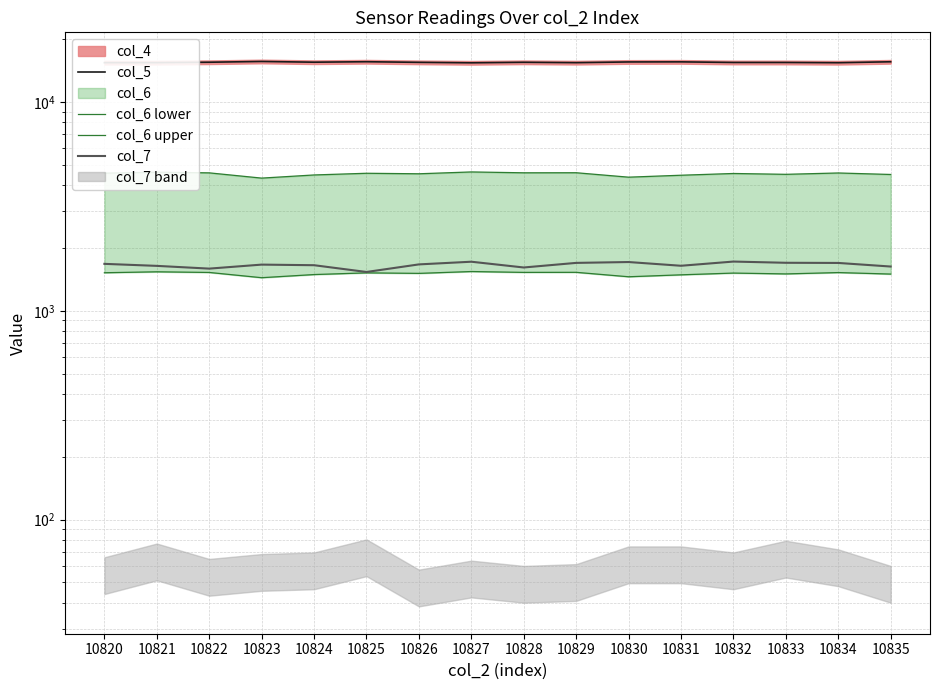

Reading left to right, what are all the values shown in this chart?

col_5: 10820=15455.0	10821=15462.0	10822=15532.0	10823=15664.0	10824=15538.0	10825=15618.0	10826=15513.0	10827=15433.0	10828=15523.0	10829=15457.0	10830=15580.0	10831=15595.0	10832=15492.0	10833=15491.0	10834=15448.0	10835=15610.0
col_6 lower: 10820=1523.0	10821=1539.0	10822=1528.0	10823=1442.0	10824=1493.0	10825=1521.0	10826=1512.5	10827=1543.5	10828=1529.0	10829=1530.0	10830=1457.0	10831=1488.5	10832=1517.5	10833=1503.5	10834=1526.0	10835=1501.0
col_6 upper: 10820=4569.0	10821=4617.0	10822=4584.0	10823=4326.0	10824=4479.0	10825=4563.0	10826=4537.5	10827=4630.5	10828=4587.0	10829=4590.0	10830=4371.0	10831=4465.5	10832=4552.5	10833=4510.5	10834=4578.0	10835=4503.0
col_7: 10820=1680.0	10821=1643.0	10822=1594.0	10823=1666.0	10824=1655.0	10825=1536.0	10826=1670.0	10827=1720.0	10828=1614.0	10829=1698.0	10830=1714.0	10831=1645.0	10832=1723.0	10833=1700.0	10834=1697.0	10835=1631.0